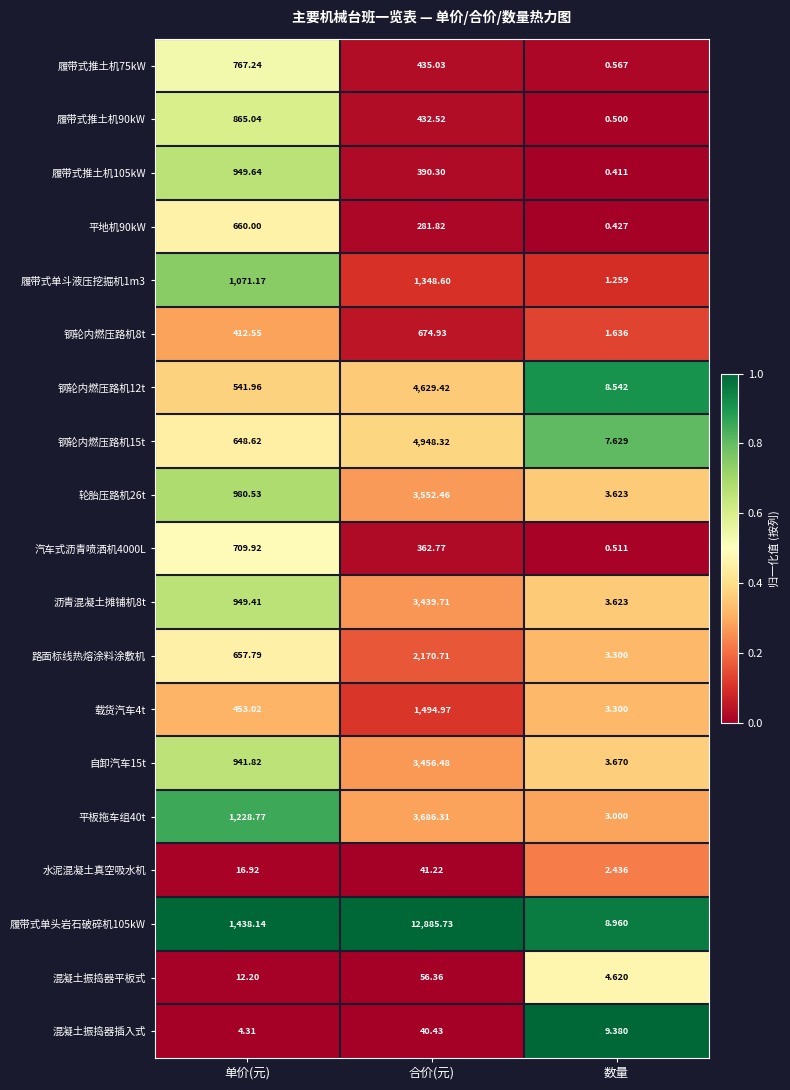

At which label does 平板拖车组40t reach its peak?

合价(元)